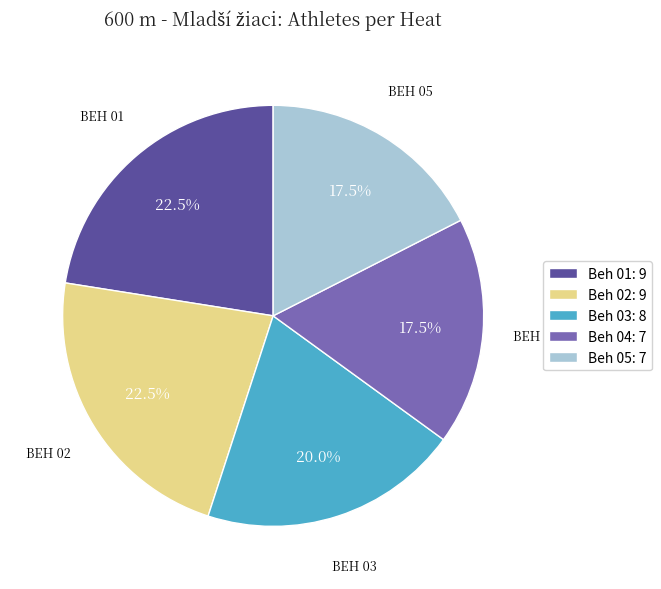

Approximately how many times larger is the value at Beh 05 compared to Beh 04?

1.0